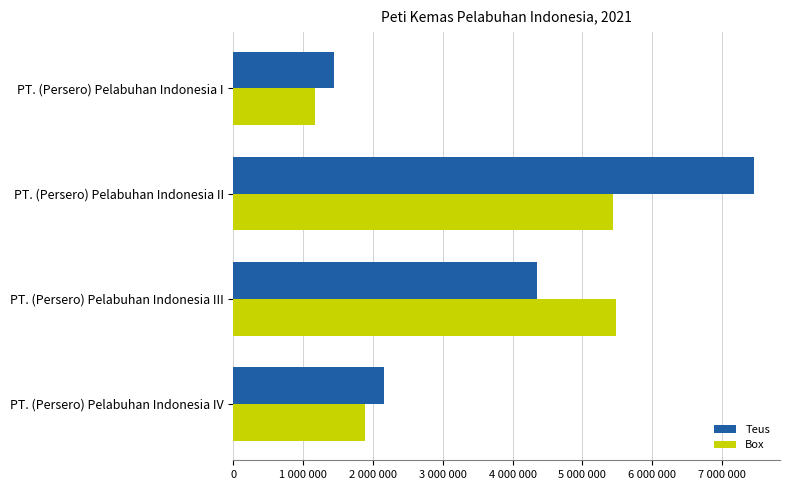

What are all the series names shown in the legend?

Teus, Box